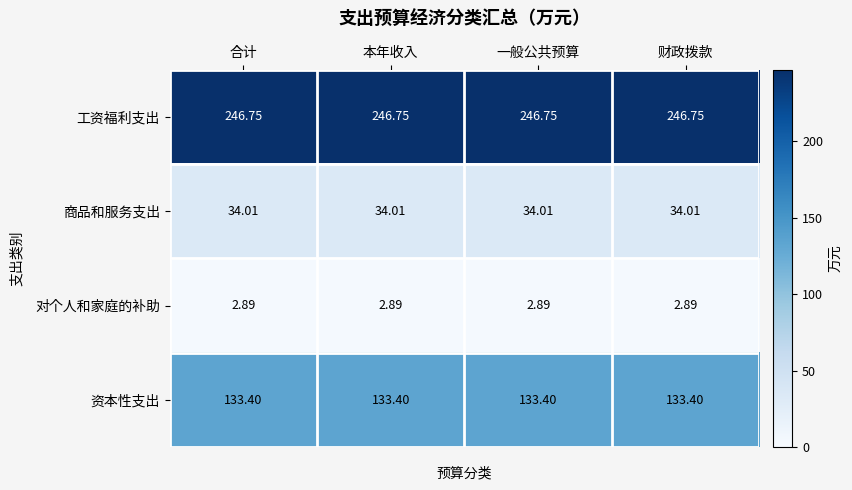

Rank the series at 一般公共预算 from lowest to highest value.

对个人和家庭的补助, 商品和服务支出, 资本性支出, 工资福利支出